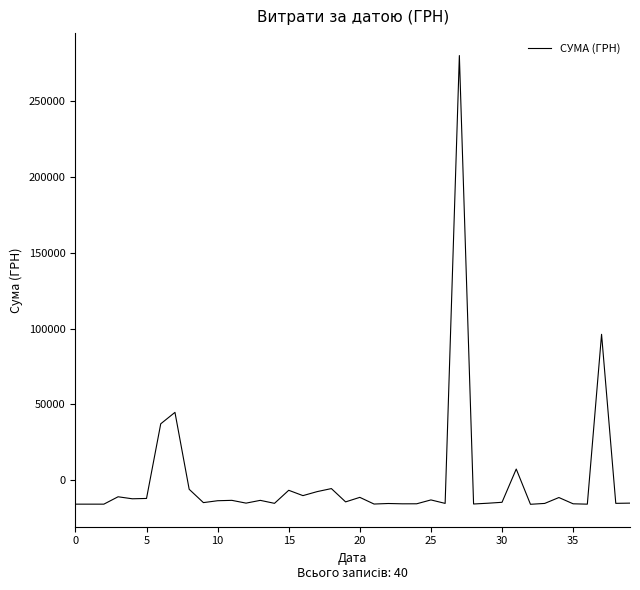

Does the chart display data point markers on the line(s)?

No